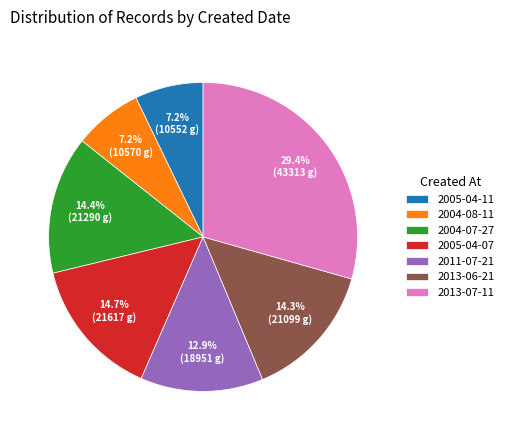

How many slices are in this pie chart?

7